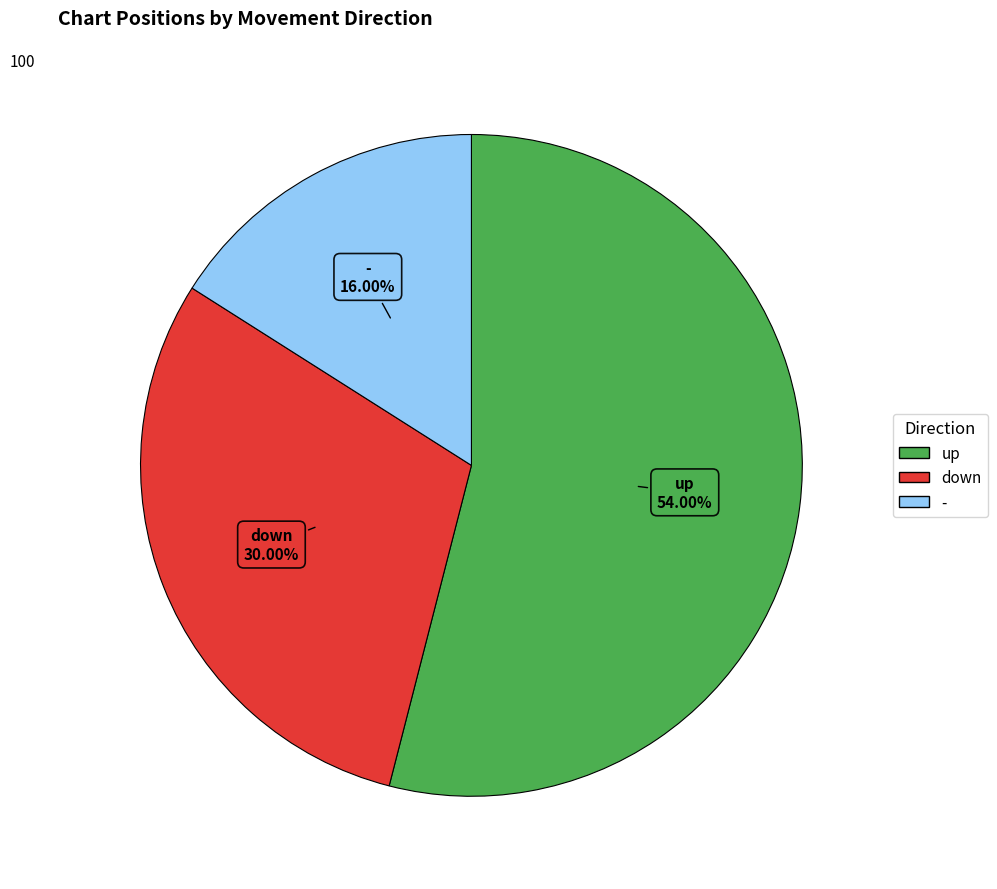

How many slices are in this pie chart?

3